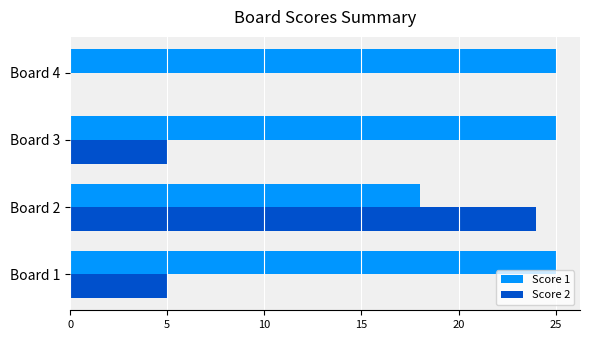

What is the highest value of the Score 2 series?

24